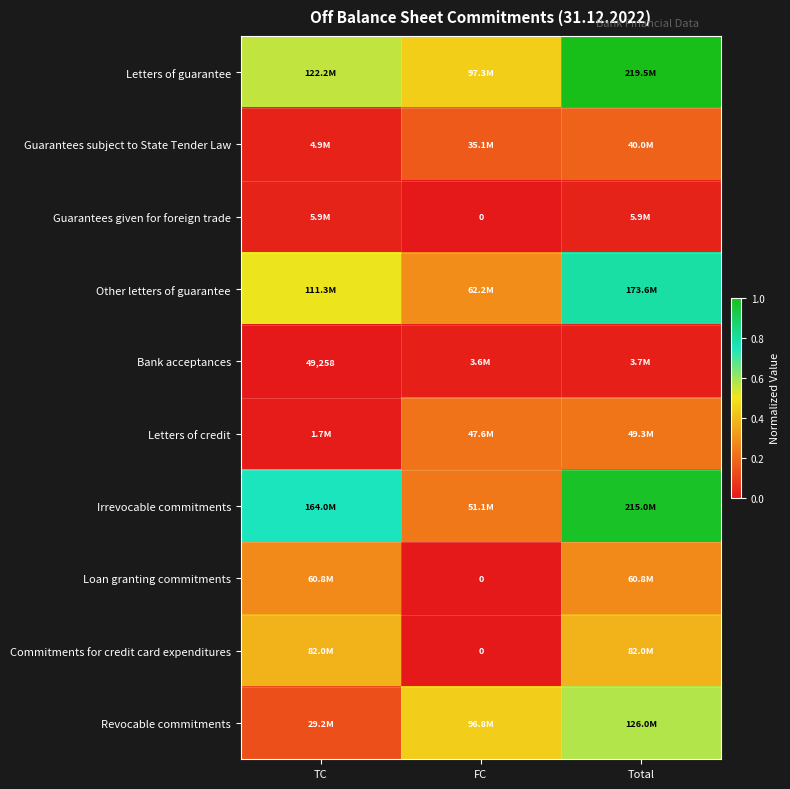

Is the value of Other letters of guarantee at FC greater than the value of Letters of credit at TC?

Yes